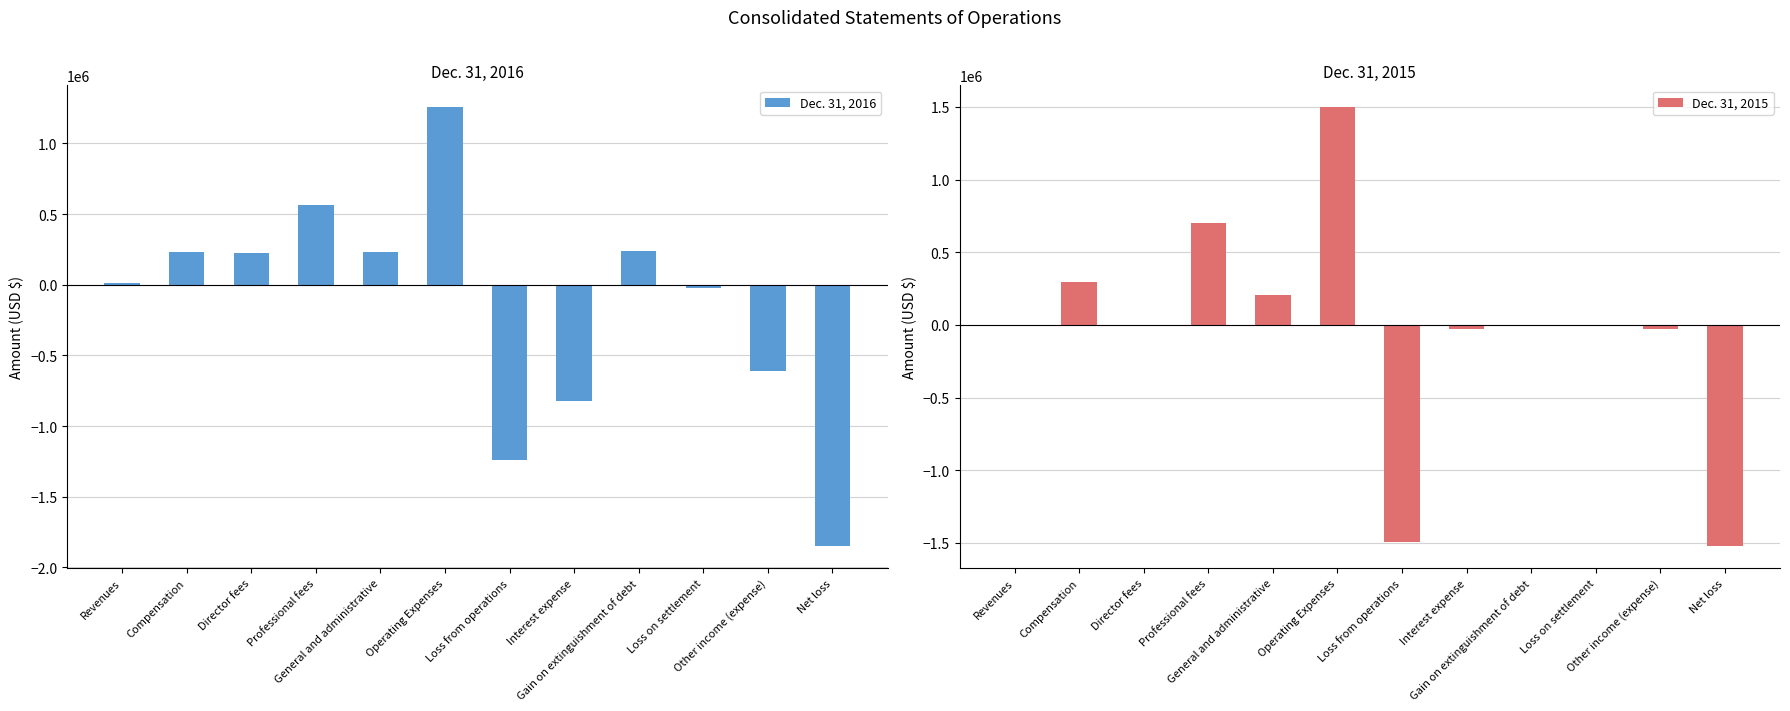

What is the total value across all series at Interest expense?

-850823